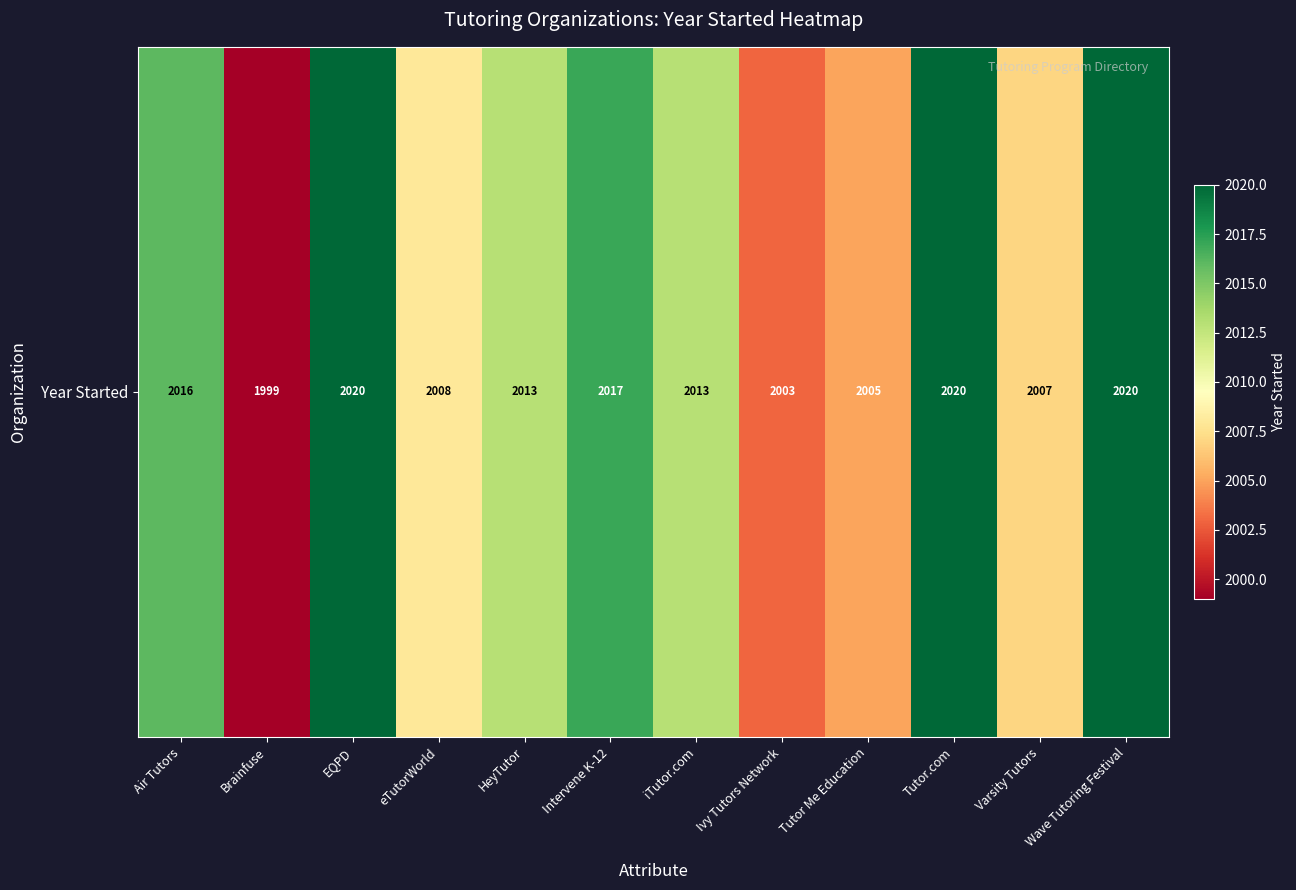

What is the maximum value shown in the chart?

2020